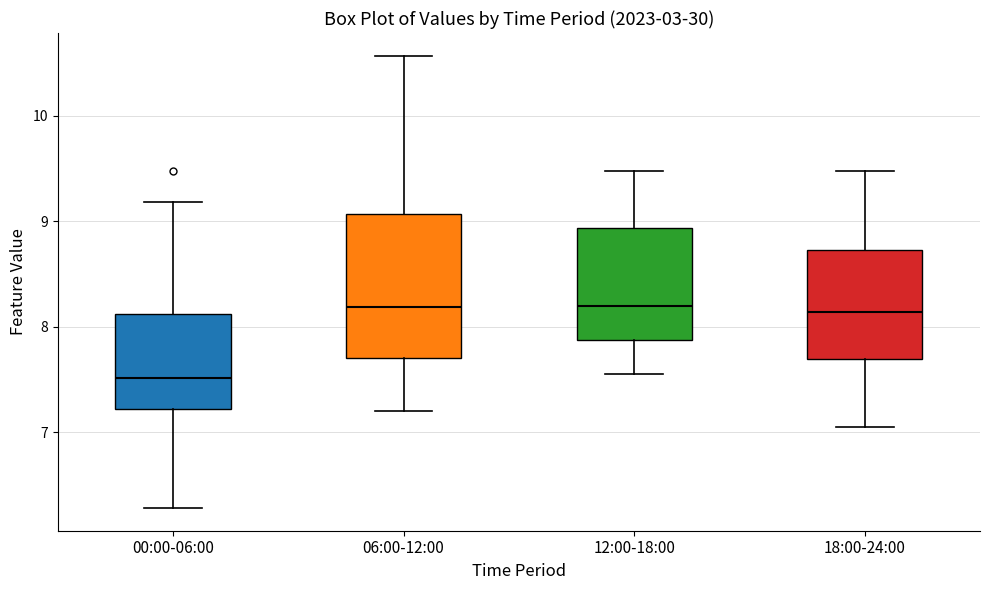

Where is the lower edge of the box for 12:00-18:00 on the y-axis? The values are not printed on the chart, so give them approximately, as read against the axis.

7.9